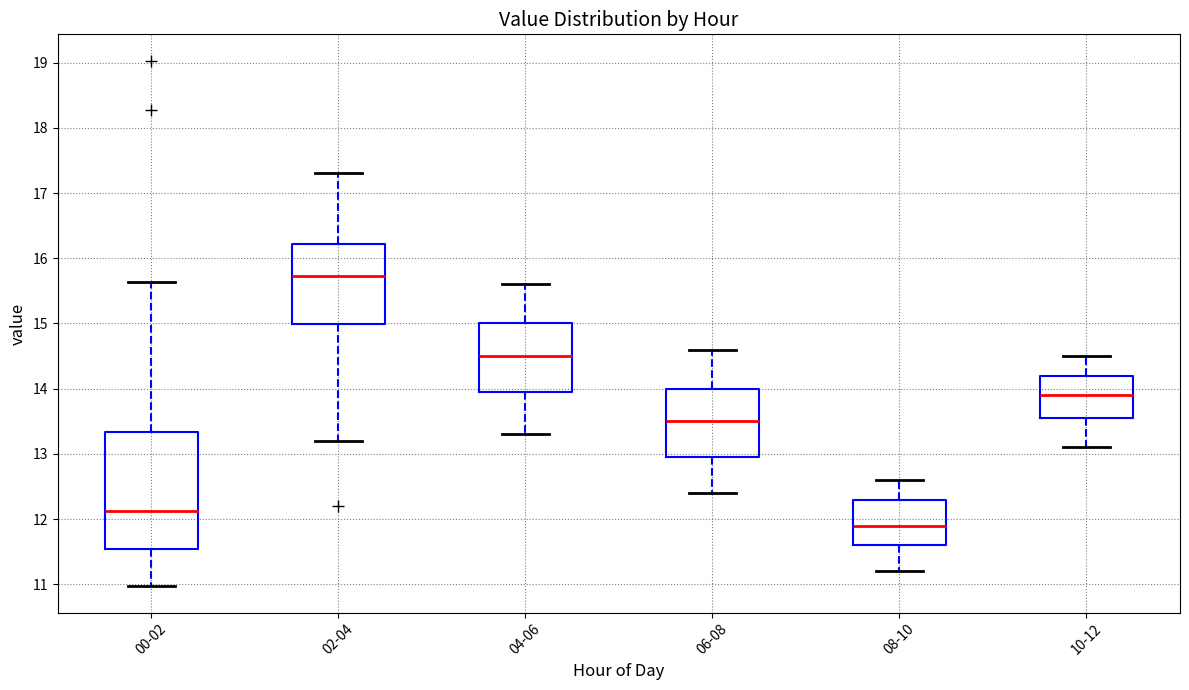

Reading left to right, transcribe this box plot: for each box, give where its median line is, the range the box spans, and where its two whiskers end, as read against the y-axis. The values are not printed on the chart, so give them approximately, as read against the axis.

00-02: median 12.1, box 11.5 to 13.3, whiskers 11.0 to 15.6
02-04: median 15.7, box 15.0 to 16.2, whiskers 13.2 to 17.3
04-06: median 14.5, box 14.0 to 15.0, whiskers 13.3 to 15.6
06-08: median 13.5, box 13.0 to 14.0, whiskers 12.4 to 14.6
08-10: median 11.9, box 11.6 to 12.3, whiskers 11.2 to 12.6
10-12: median 13.9, box 13.6 to 14.2, whiskers 13.1 to 14.5